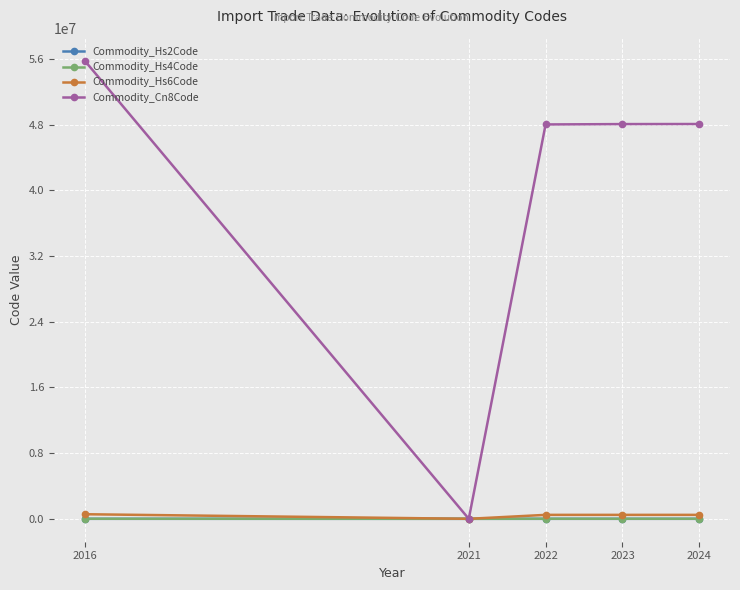

The value of Commodity_Cn8Code at 2016 is 89341443.0. True or false?

False